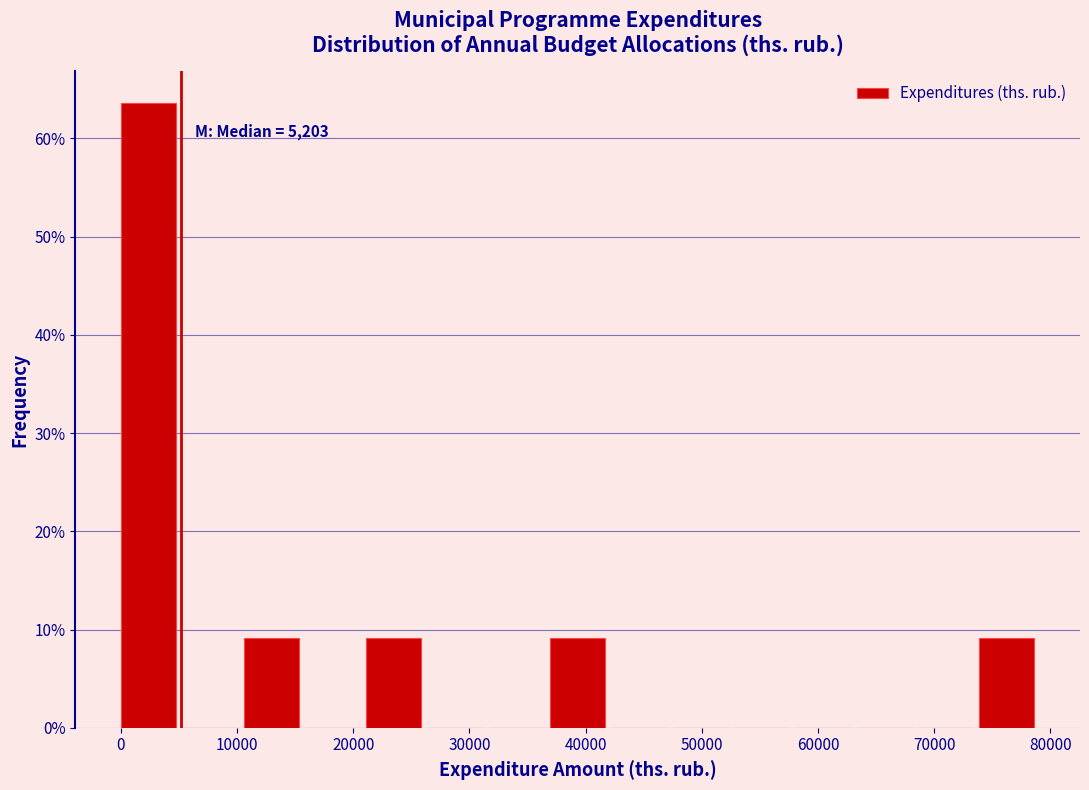

Which range on the x-axis has the tallest bar?

0 to 5000